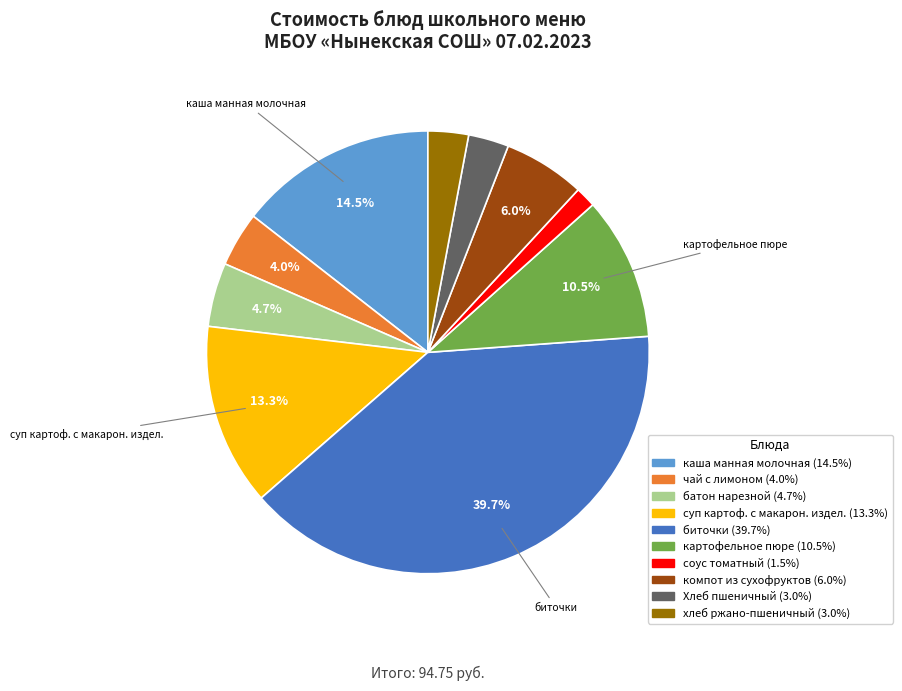

Does any single category account for the majority?

No